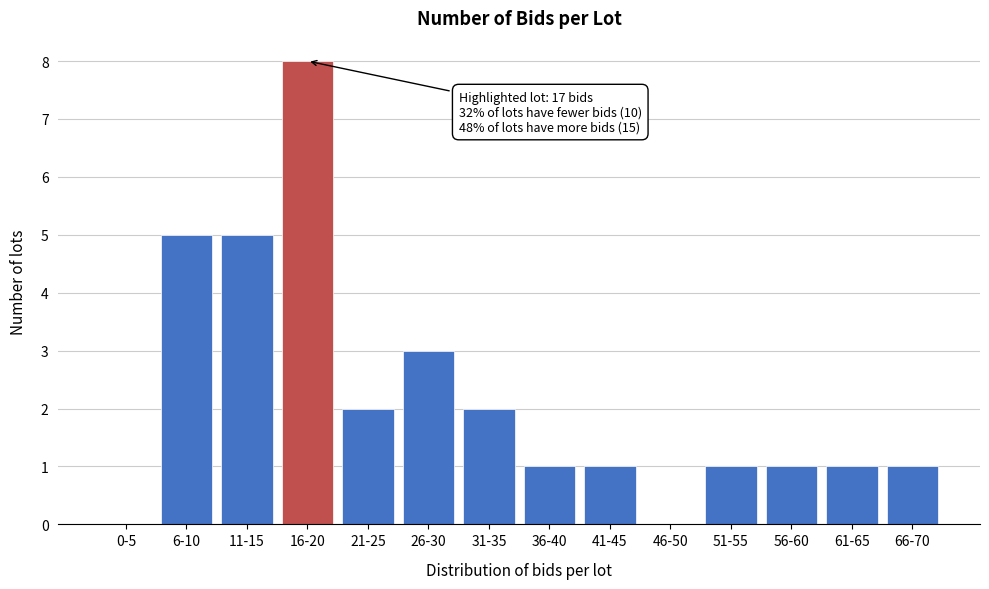

Reading left to right, what are all the values shown in this chart?

0-5=0	6-10=5	11-15=5	16-20=8	21-25=2	26-30=3	31-35=2	36-40=1	41-45=1	46-50=0	51-55=1	56-60=1	61-65=1	66-70=1